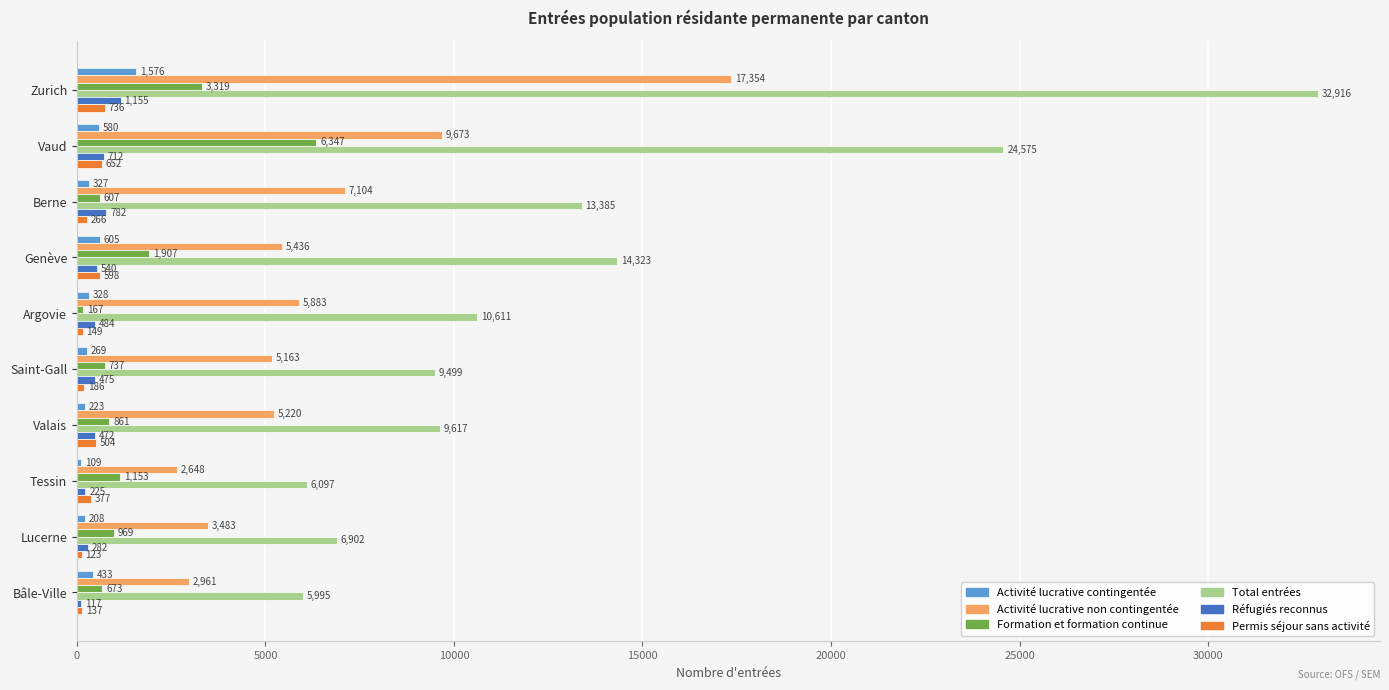

At which category is the sum across all series the highest?

Zurich